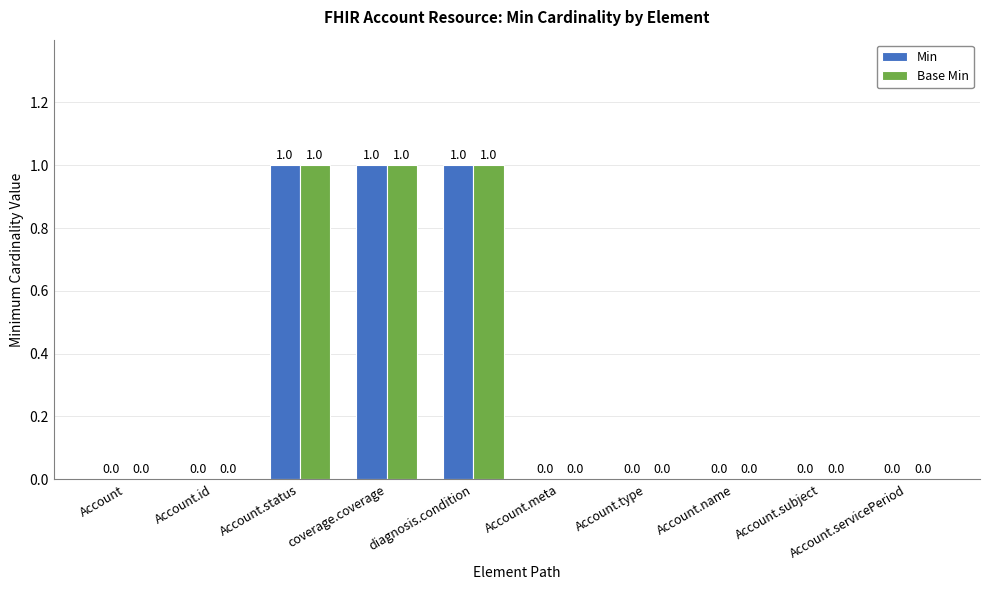

What are all the series names shown in the legend?

Min, Base Min